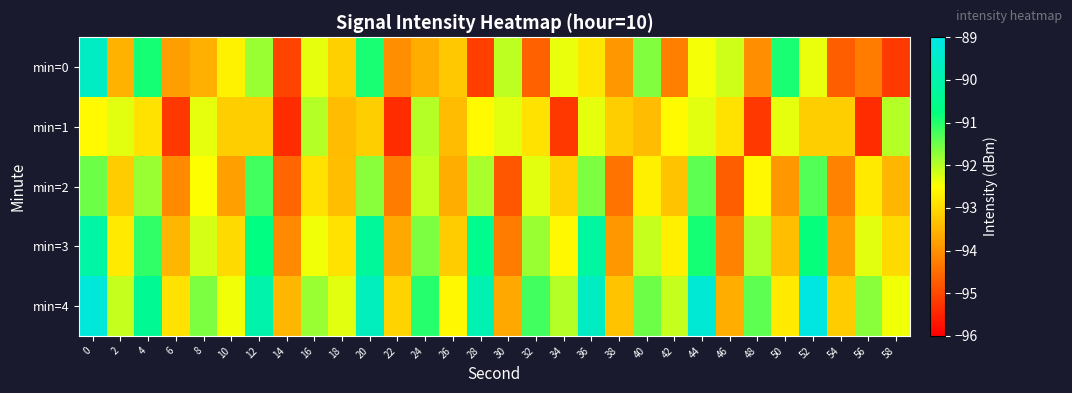

Reading left to right, what are all the values shown in this chart?

min=0: 0=-89.6	2=-93.6	4=-90.9	6=-93.8	8=-93.6	10=-92.7	12=-91.8	14=-95.1	16=-92.3	18=-93.2	20=-90.9	22=-94.0	24=-93.6	26=-93.3	28=-95.1	30=-92.0	32=-94.7	34=-92.4	36=-92.8	38=-93.9	40=-91.6	42=-94.2	44=-92.4	46=-92.2	48=-94.0	50=-90.9	52=-92.3	54=-94.7	56=-94.3	58=-95.2
min=1: 0=-92.6	2=-92.3	4=-92.9	6=-95.2	8=-92.3	10=-93.2	12=-93.2	14=-95.4	16=-92.0	18=-93.4	20=-93.2	22=-95.4	24=-92.0	26=-93.4	28=-92.6	30=-92.3	32=-92.9	34=-95.2	36=-92.3	38=-93.2	40=-93.4	42=-92.6	44=-92.3	46=-92.9	48=-95.2	50=-92.3	52=-93.2	54=-93.2	56=-95.4	58=-92.0
min=2: 0=-91.5	2=-93.2	4=-91.8	6=-94.1	8=-92.5	10=-93.8	12=-91.2	14=-94.6	16=-92.9	18=-93.4	20=-91.7	22=-94.3	24=-92.1	26=-93.6	28=-91.9	30=-94.8	32=-92.3	34=-93.1	36=-91.6	38=-94.4	40=-92.7	42=-93.3	44=-91.4	46=-94.7	48=-92.6	50=-93.9	52=-91.3	54=-94.2	56=-92.8	58=-93.5
min=3: 0=-90.1	2=-92.8	4=-91.1	6=-93.5	8=-92.2	10=-93.0	12=-90.7	14=-94.1	16=-92.4	18=-92.9	20=-90.3	22=-93.7	24=-91.6	26=-93.2	28=-90.5	30=-94.3	32=-91.8	34=-92.6	36=-90.2	38=-93.9	40=-92.1	42=-92.7	44=-90.9	46=-94.2	48=-92.0	50=-93.4	52=-90.8	54=-93.8	56=-92.3	58=-93.0
min=4: 0=-89.2	2=-92.1	4=-90.4	6=-92.9	8=-91.6	10=-92.4	12=-90.0	14=-93.5	16=-91.8	18=-92.3	20=-89.7	22=-93.1	24=-91.0	26=-92.6	28=-89.9	30=-93.7	32=-91.2	34=-92.0	36=-89.6	38=-93.3	40=-91.5	42=-92.1	44=-89.3	46=-93.6	48=-91.4	50=-92.8	52=-89.1	54=-93.2	56=-91.7	58=-92.4